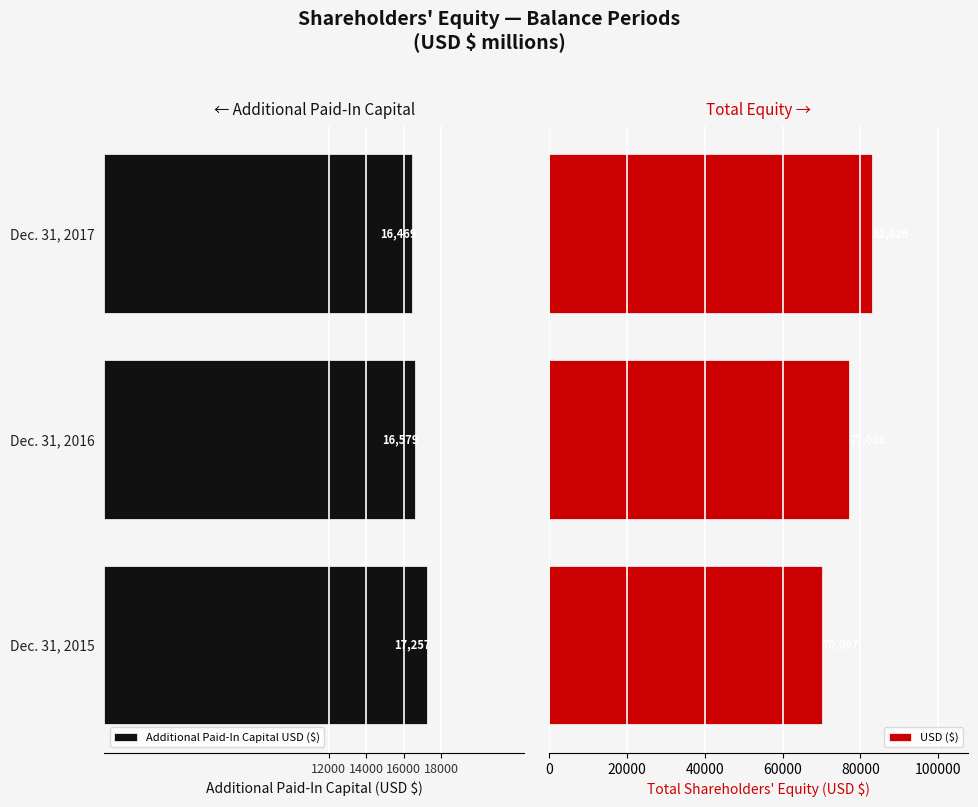

What are all the series names shown in the legend?

USD ($), Additional Paid-In Capital USD ($)